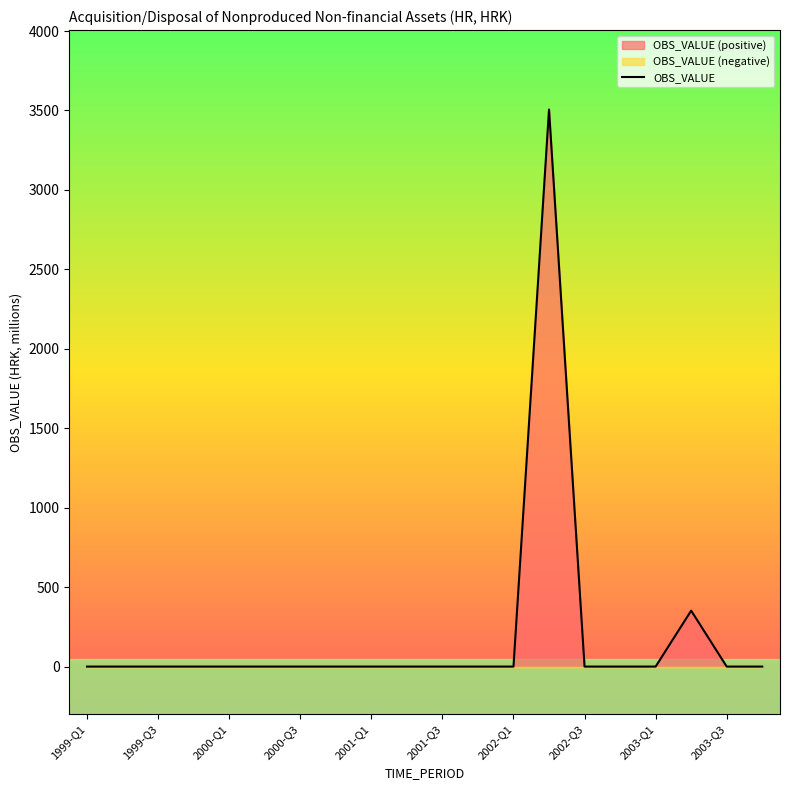

Reading right to left, transcribe all the data shown in this chart.

0	0	352	0	0	0	3506	0	0	0	0	0	0	0	0	0	0	0	0	0